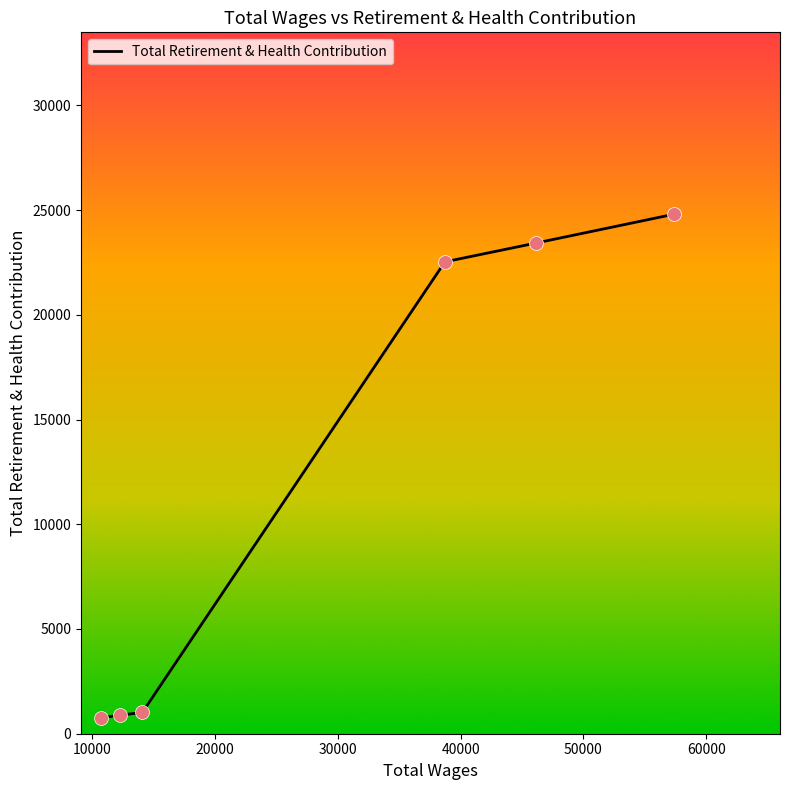

What is the maximum value shown in the chart?

24802